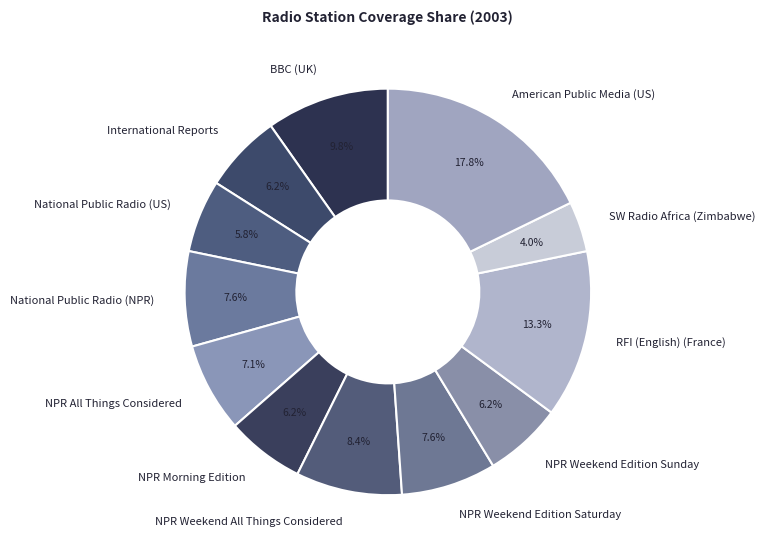

What percentage is NOT represented by NPR Morning Edition?

93.8%